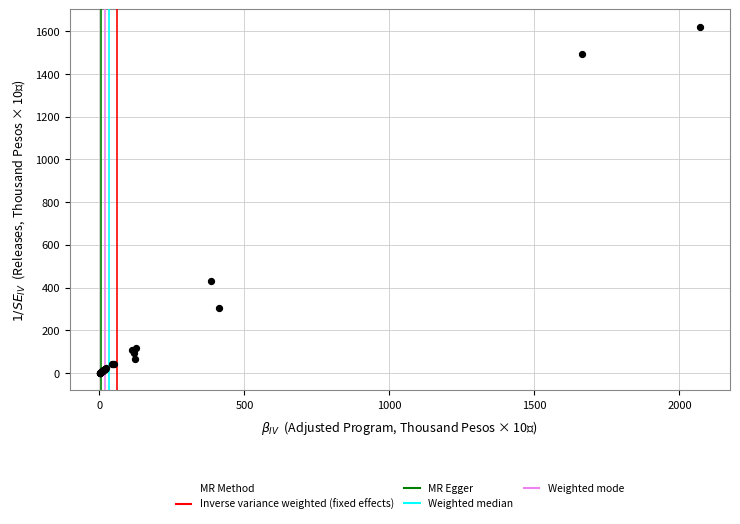

What Y value in the scatter plot is closest to 810?

432.2